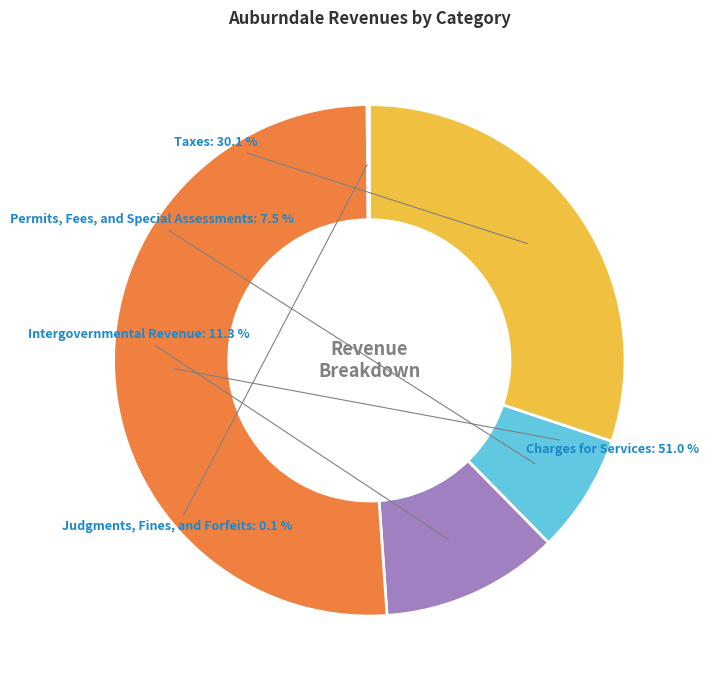

Combined, do Permits, Fees, and Special Assessments and Intergovernmental Revenue account for over 50%?

No